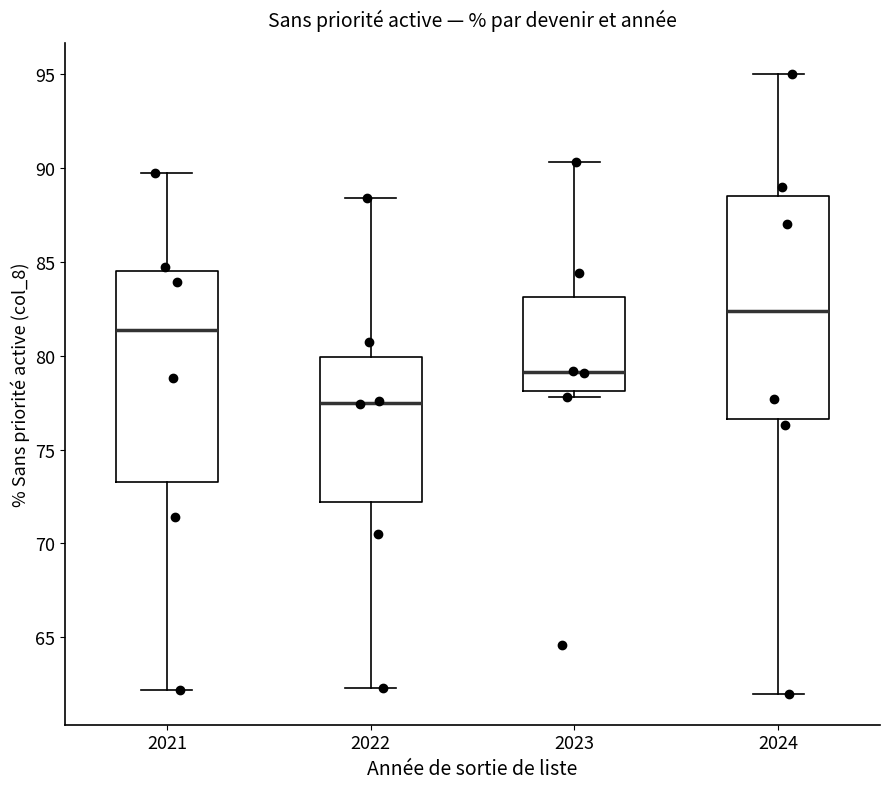

Reading left to right, transcribe this box plot: for each box, give where its median line is, the range the box spans, and where its two whiskers end, as read against the y-axis. The values are not printed on the chart, so give them approximately, as read against the axis.

2021: median 81.5, box 73.5 to 84.5, whiskers 62.0 to 89.5
2022: median 77.5, box 72.0 to 80.0, whiskers 62.5 to 88.5
2023: median 79.0, box 78.0 to 83.0, whiskers 78.0 (just below the box's lower edge) to 90.5
2024: median 82.5, box 76.5 to 88.5, whiskers 62.0 to 95.0